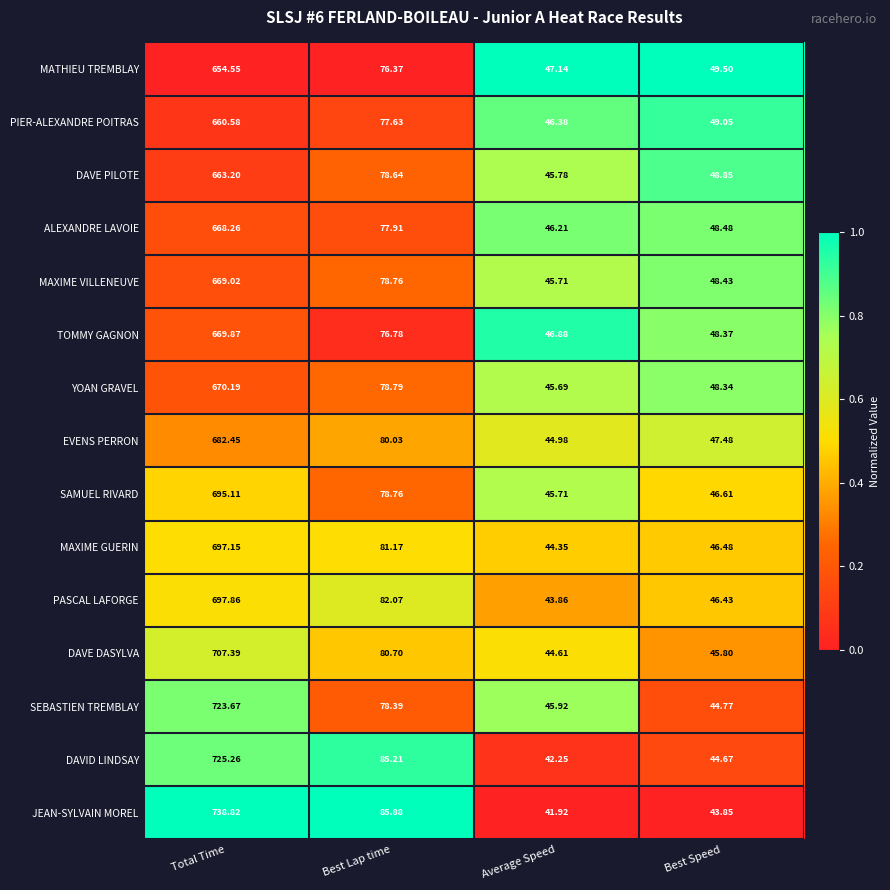

What is the greatest value displayed?

738.8